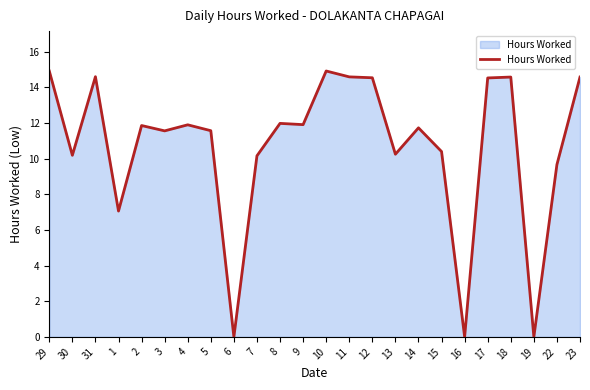

What position from the left is 17?

20